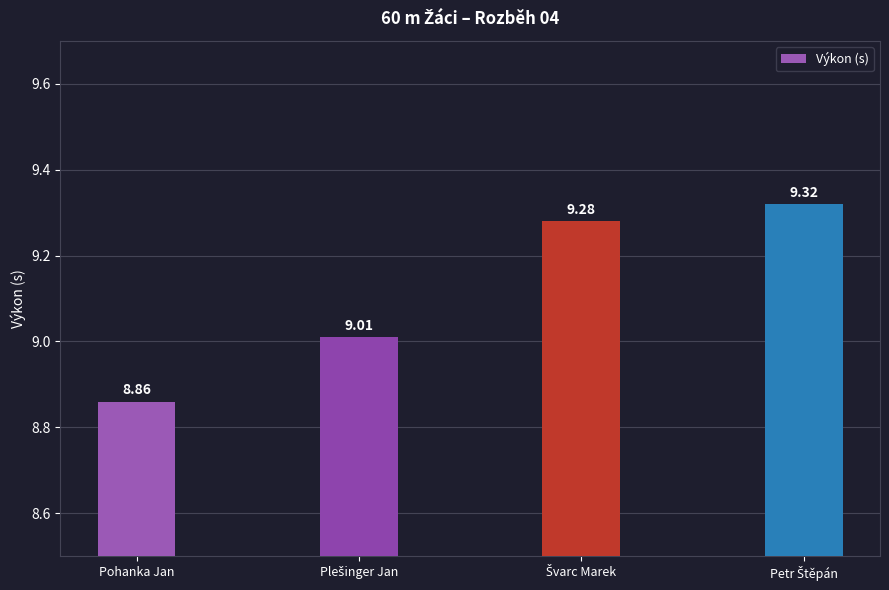

At which category does the chart reach its minimum across all series?

Pohanka Jan